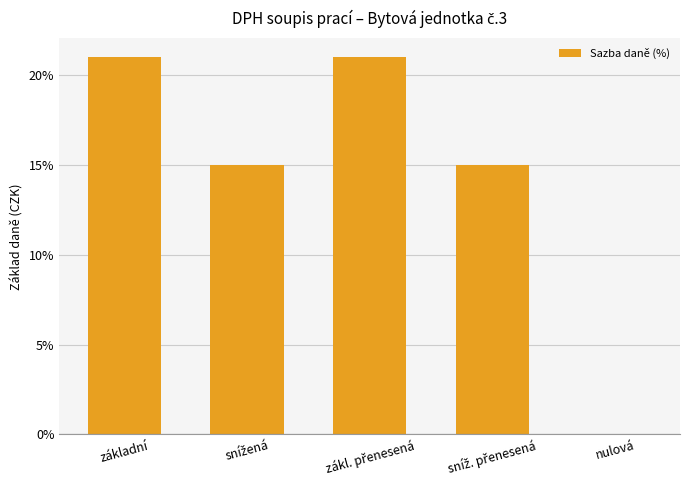

What is the average value?

14